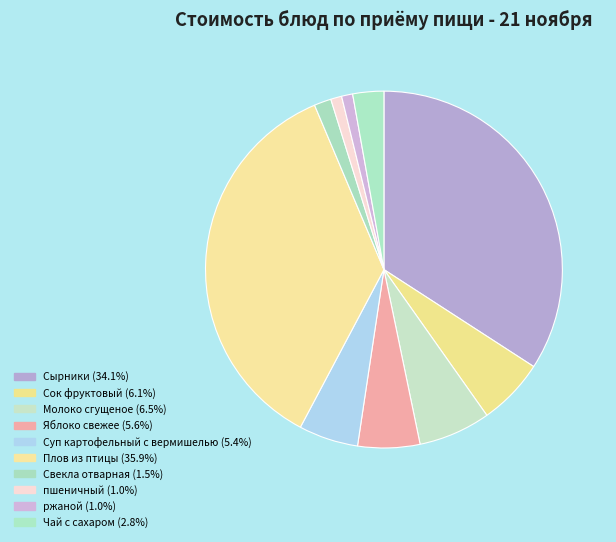

How many segments does this pie chart have?

10